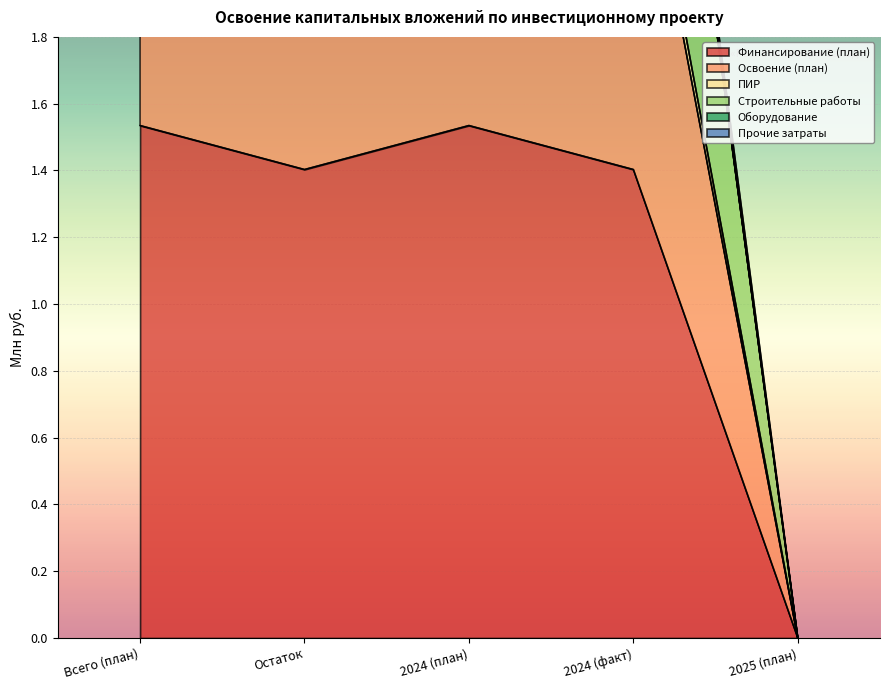

Reading left to right, what are all the values shown in this chart?

Финансирование (план): 1.5	1.4	1.5	1.4	0.0
Освоение (план): 4.0	3.7	4.0	3.7	0.0
Строительные работы: 3.8	3.7	3.8	3.7	0.0
Прочие затраты: 2.8	2.6	2.8	2.6	0.0